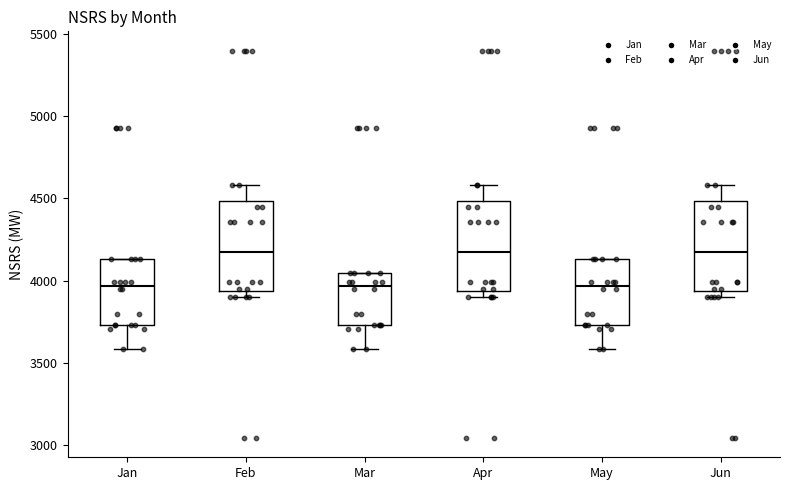

Where is the upper edge of the box for Mar on the y-axis? The values are not printed on the chart, so give them approximately, as read against the axis.

4050